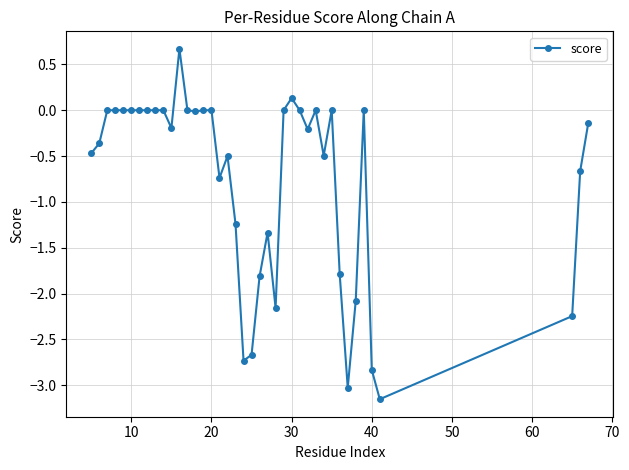

What is the average value?

-0.8